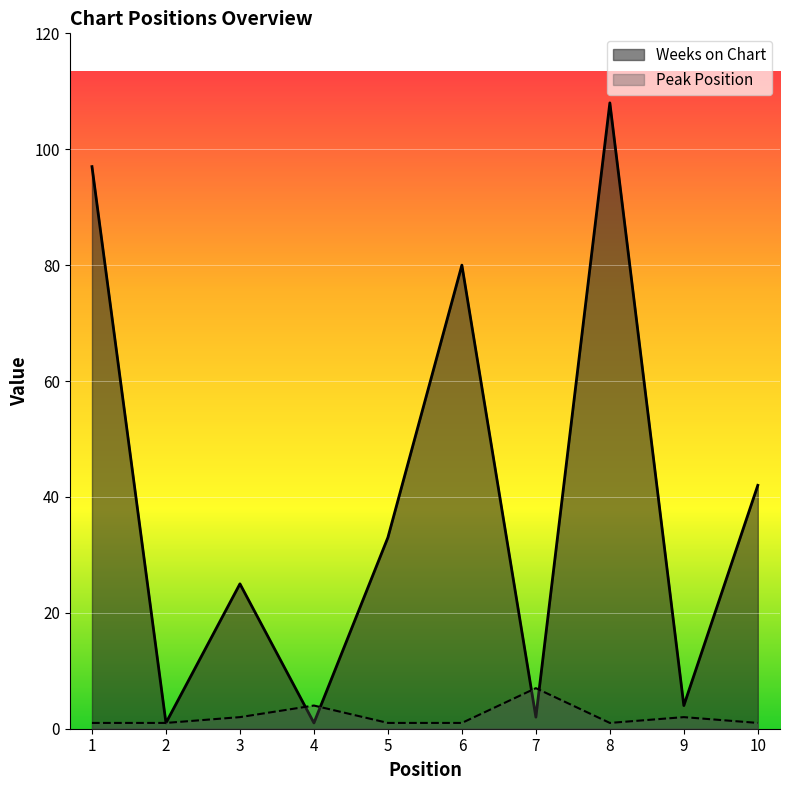

The value of Weeks on Chart at 2 is 1. True or false?

True